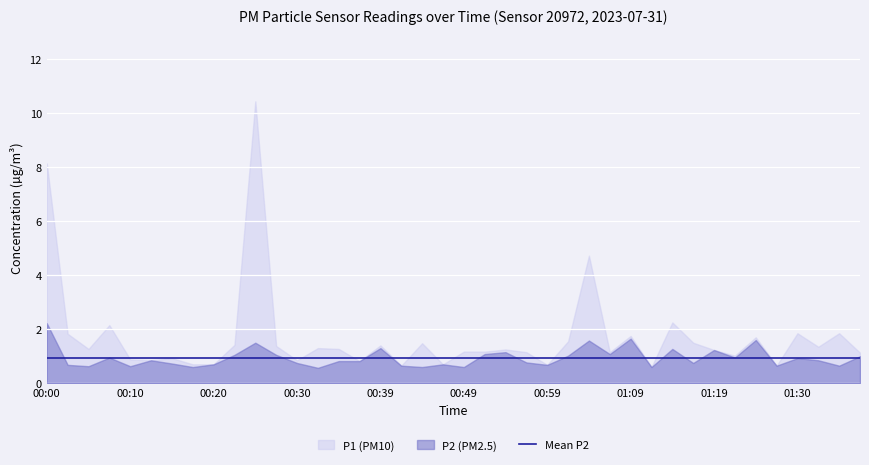

The value of P2 at 00:08 is 1.5. True or false?

False